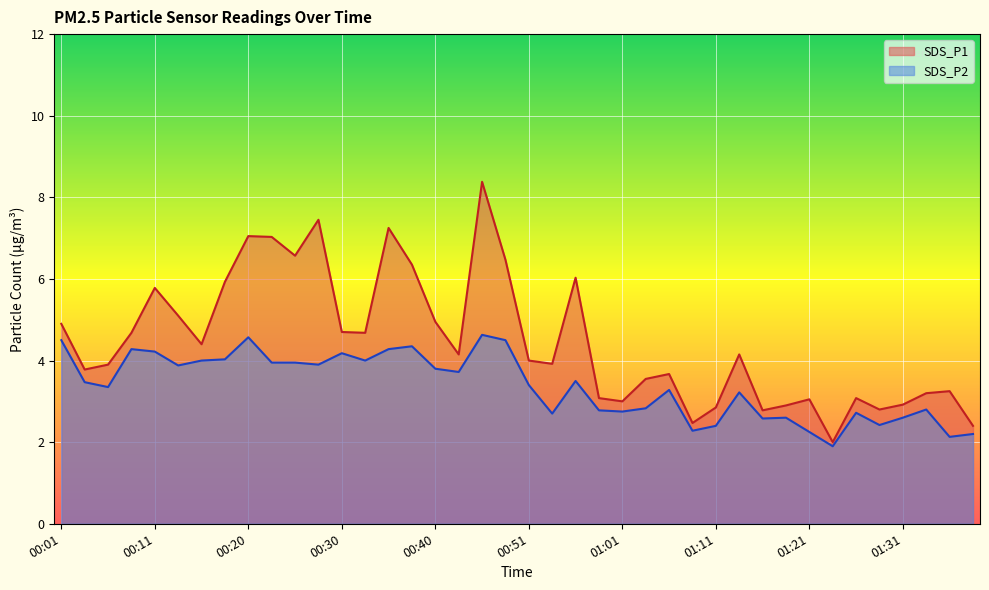

True or false: SDS_P2 has more than 0 interior local peaks.

True